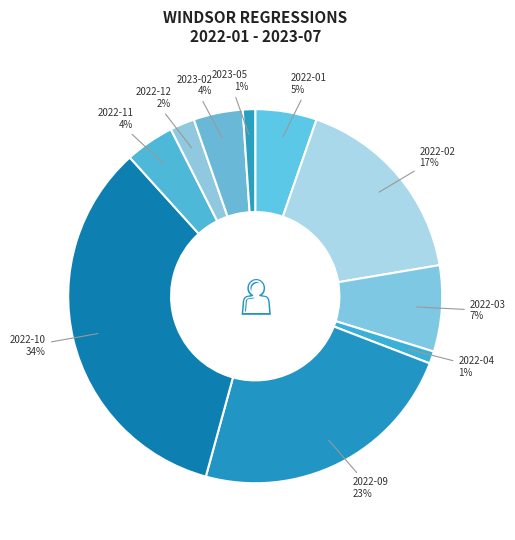

Do 2022-03 and 2023-02 together represent more than half of the pie?

No